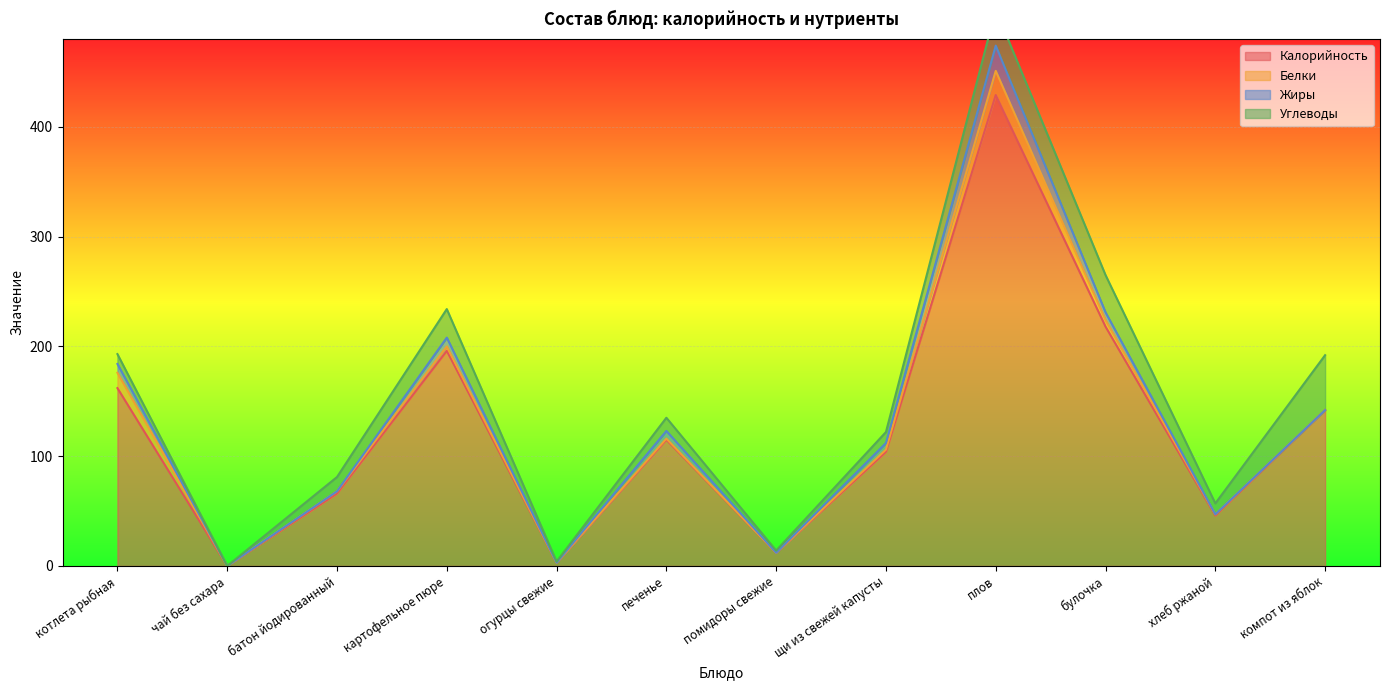

What is the difference between the Жиры values at котлета рыбная and батон йодированный?

8